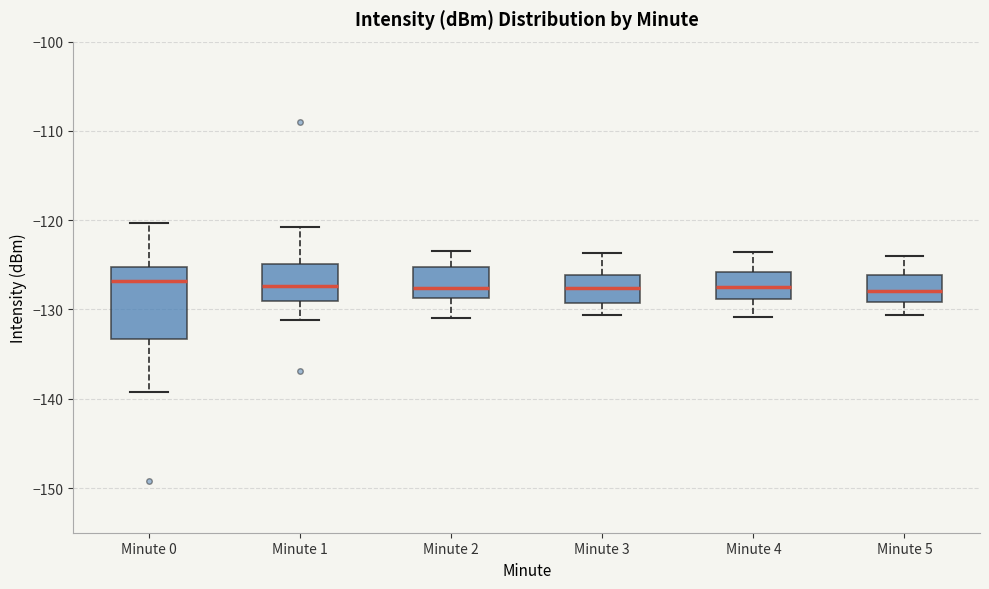

Reading left to right, read every box against the y-axis: the position of its median line, the range the box covers, and the ends of its whiskers. The values are not printed on the chart, so give them approximately, as read against the axis.

Minute 0: median -127, box -133 to -125, whiskers -139 to -120
Minute 1: median -127, box -129 to -125, whiskers -131 to -121
Minute 2: median -128, box -129 to -125, whiskers -131 to -123
Minute 3: median -128, box -129 to -126, whiskers -131 to -124
Minute 4: median -127, box -129 to -126, whiskers -131 to -124
Minute 5: median -128, box -129 to -126, whiskers -131 to -124